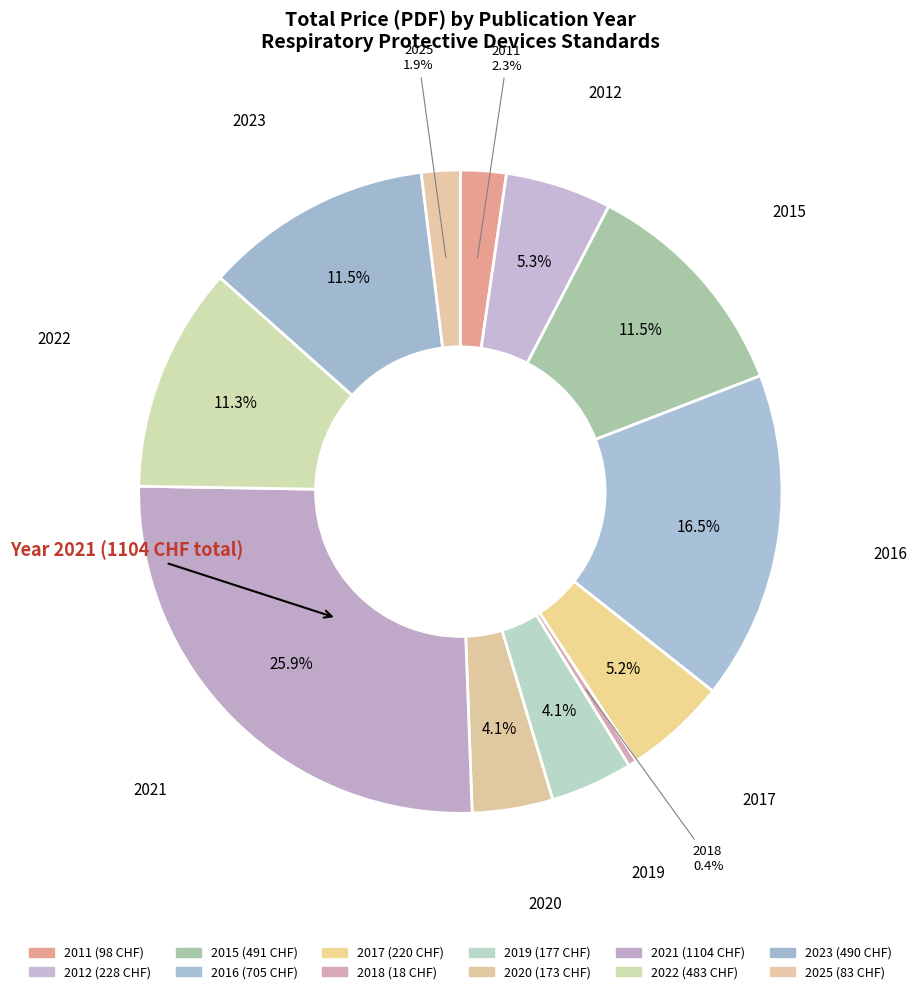

Is 2023 the majority of the pie?

No